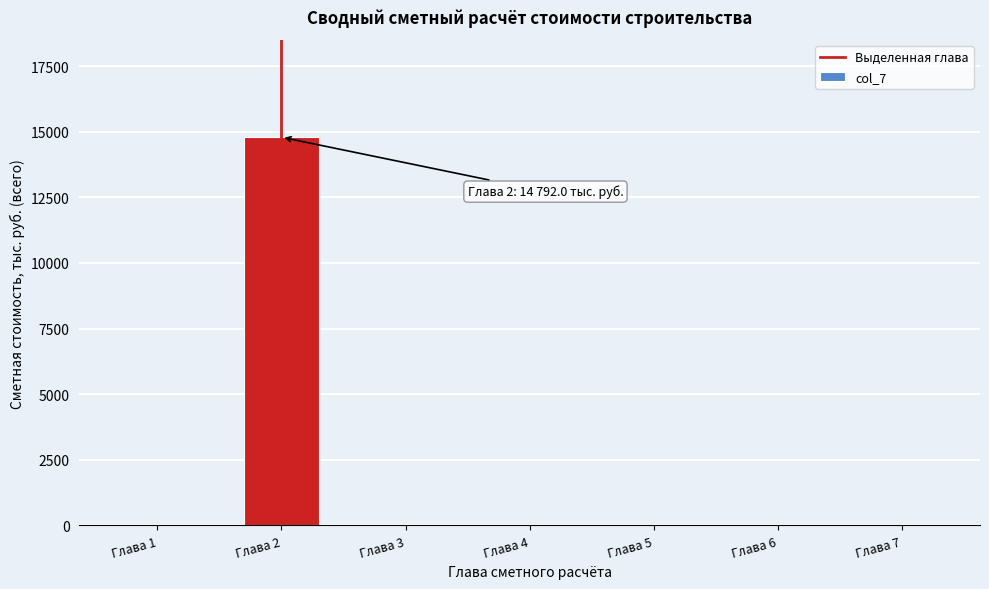

Reading right to left, extract all data points from this chart.

Глава 7=0.0	Глава 6=0.0	Глава 5=0.0	Глава 4=0.0	Глава 3=0.0	Глава 2=14792.0	Глава 1=0.0